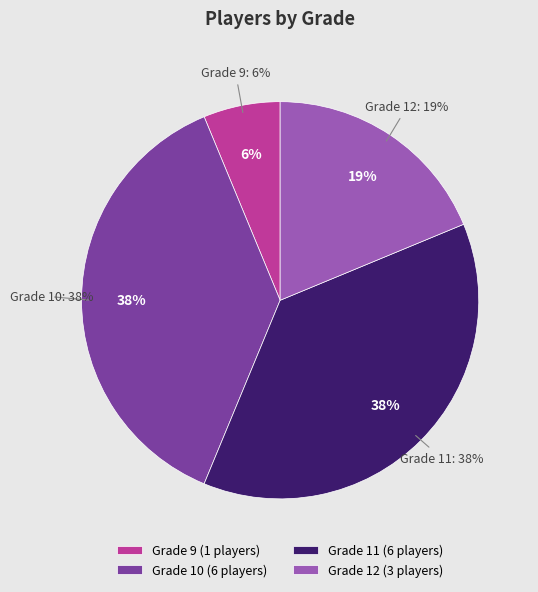

What percentage is the Grade 9 slice, to the nearest percent?

6%